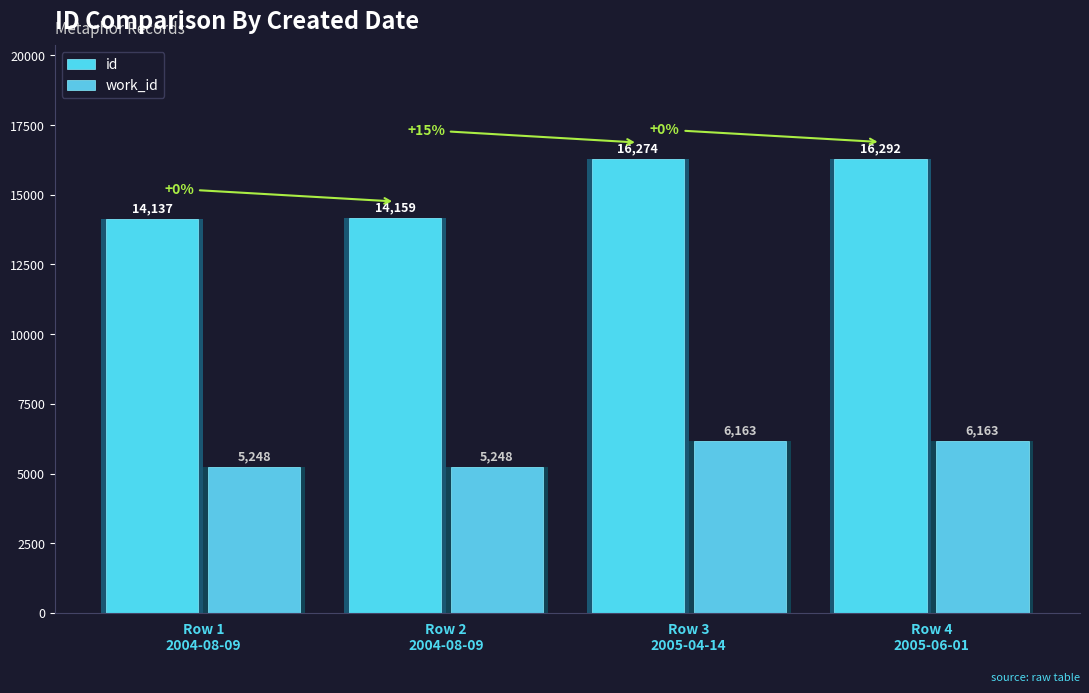

Reading left to right, extract all data points from this chart.

id: 14137	14159	16274	16292
work_id: 5248	5248	6163	6163